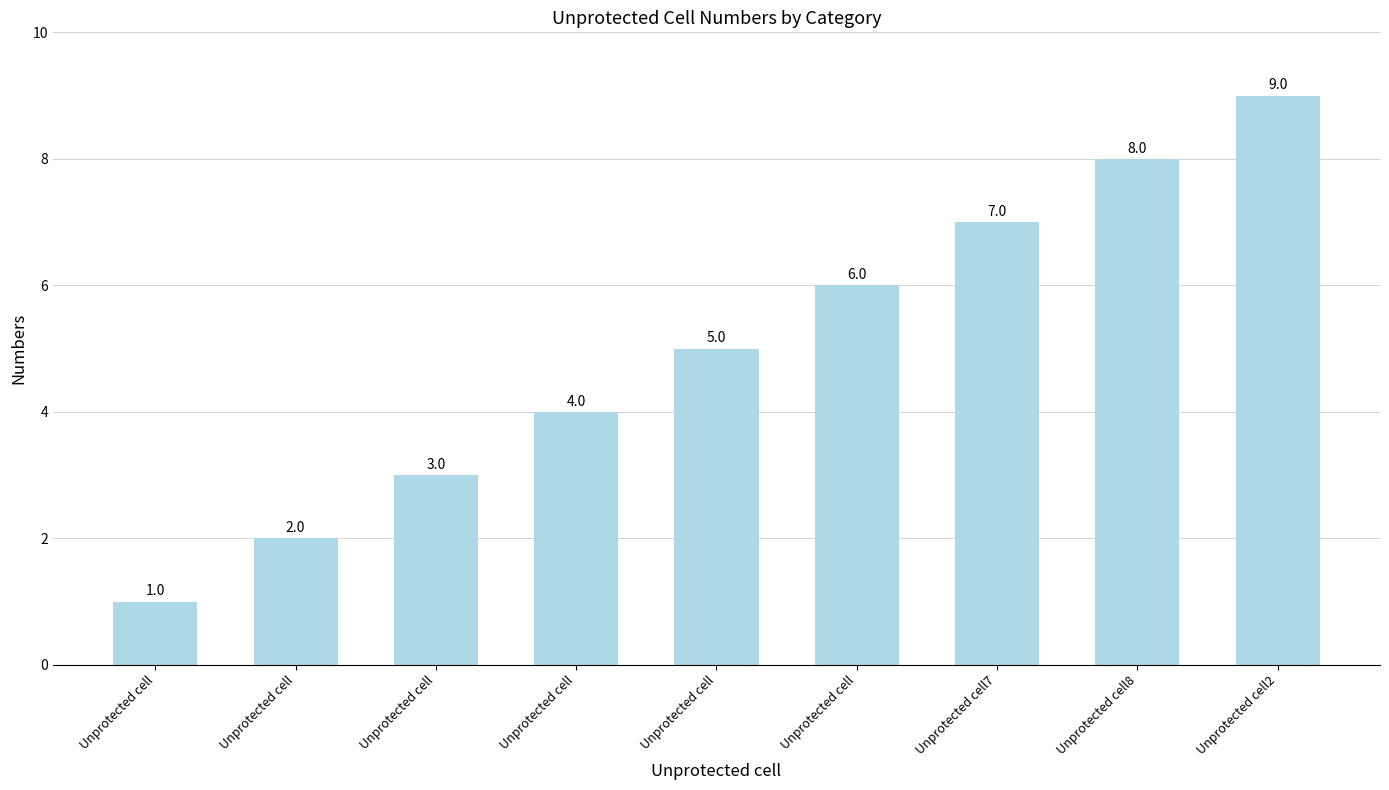

How many distinct data groups are displayed?

1